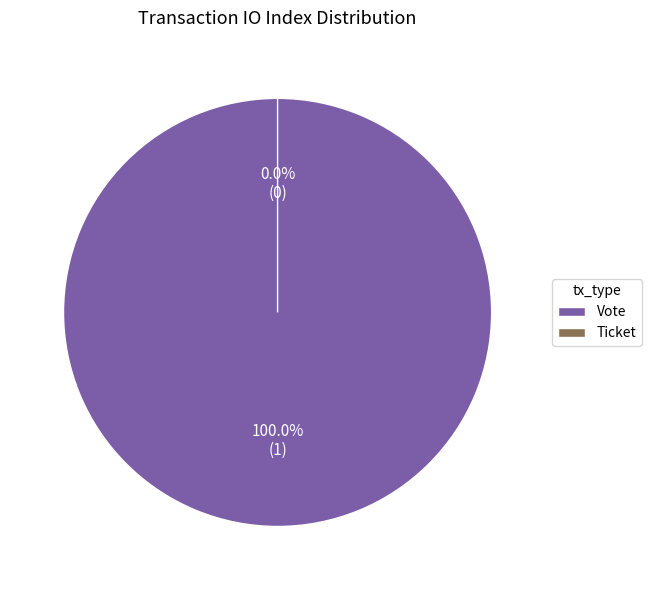

Rank the categories by value from highest to lowest.

Vote, Ticket